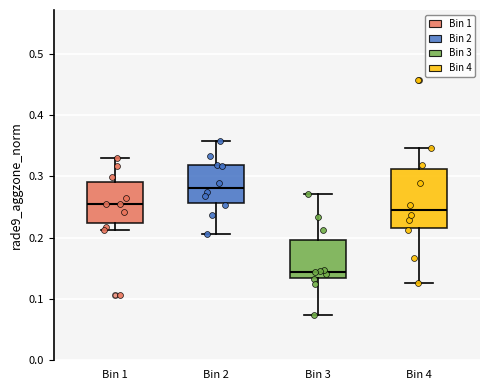

Where is the upper edge of the box for Bin 1 on the y-axis? The values are not printed on the chart, so give them approximately, as read against the axis.

0.29